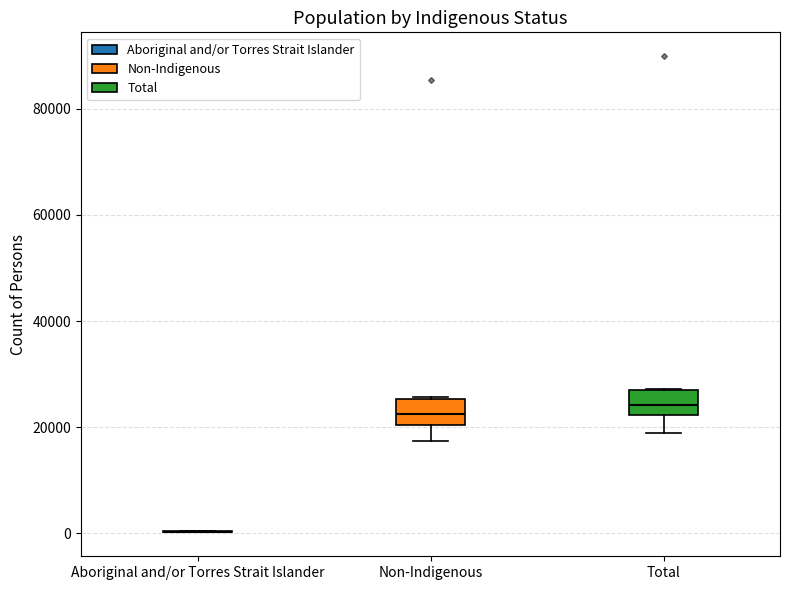

Reading left to right, read every box against the y-axis: the position of its median line, the range the box covers, and the ends of its whiskers. The values are not printed on the chart, so give them approximately, as read against the axis.

Aboriginal and/or Torres Strait Islander: box collapsed to a line at 0, whiskers 0 to 0
Non-Indigenous: median 22000, box 20000 to 26000, whiskers 18000 to 26000
Total: median 24000, box 22000 to 28000, whiskers 18000 to 28000